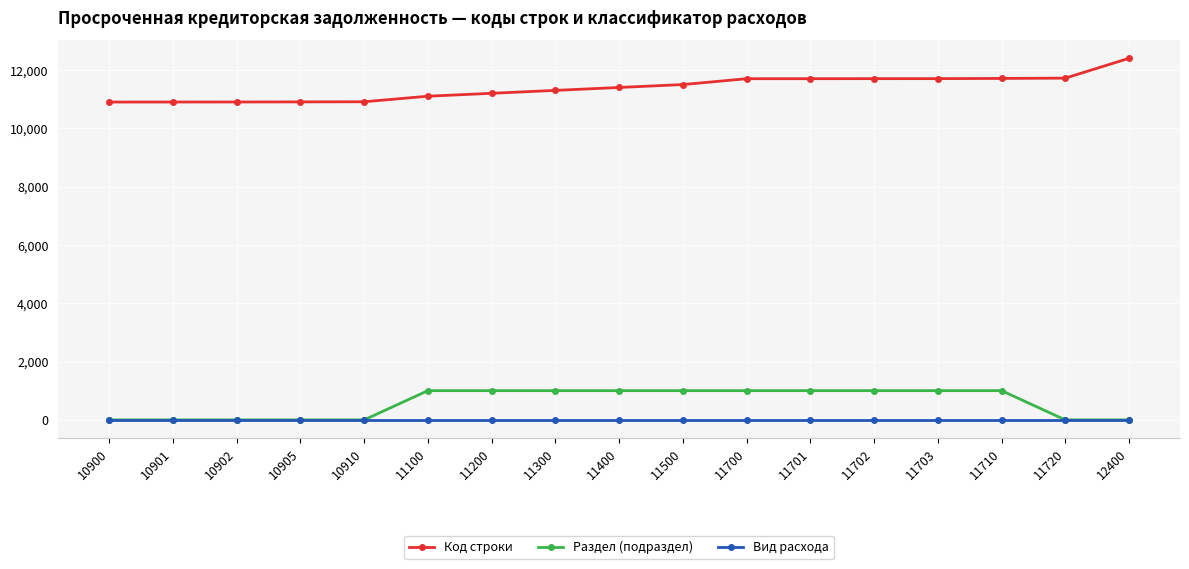

True or false: Код строки has a value of 11100 at 11100.

True